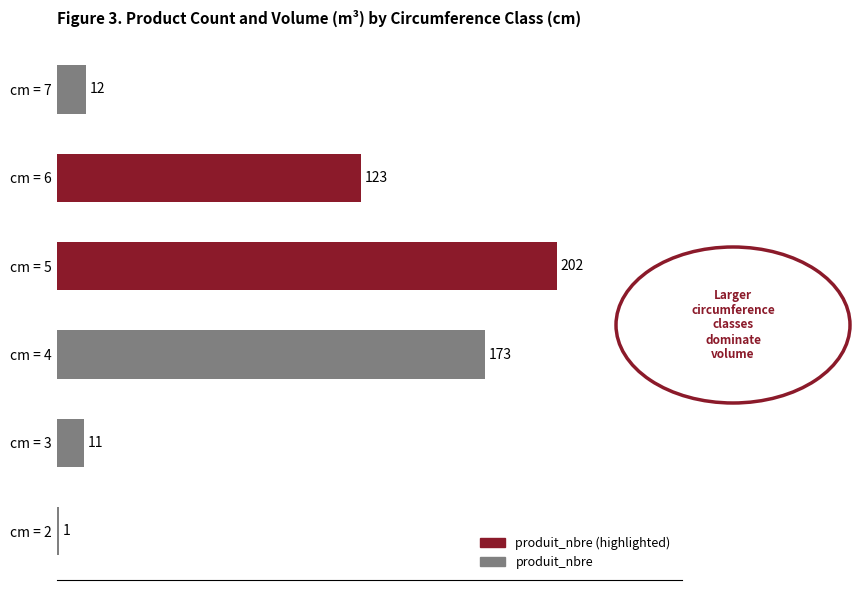

Reading bottom to top, what are all the values shown in this chart?

1	11	173	202	123	12